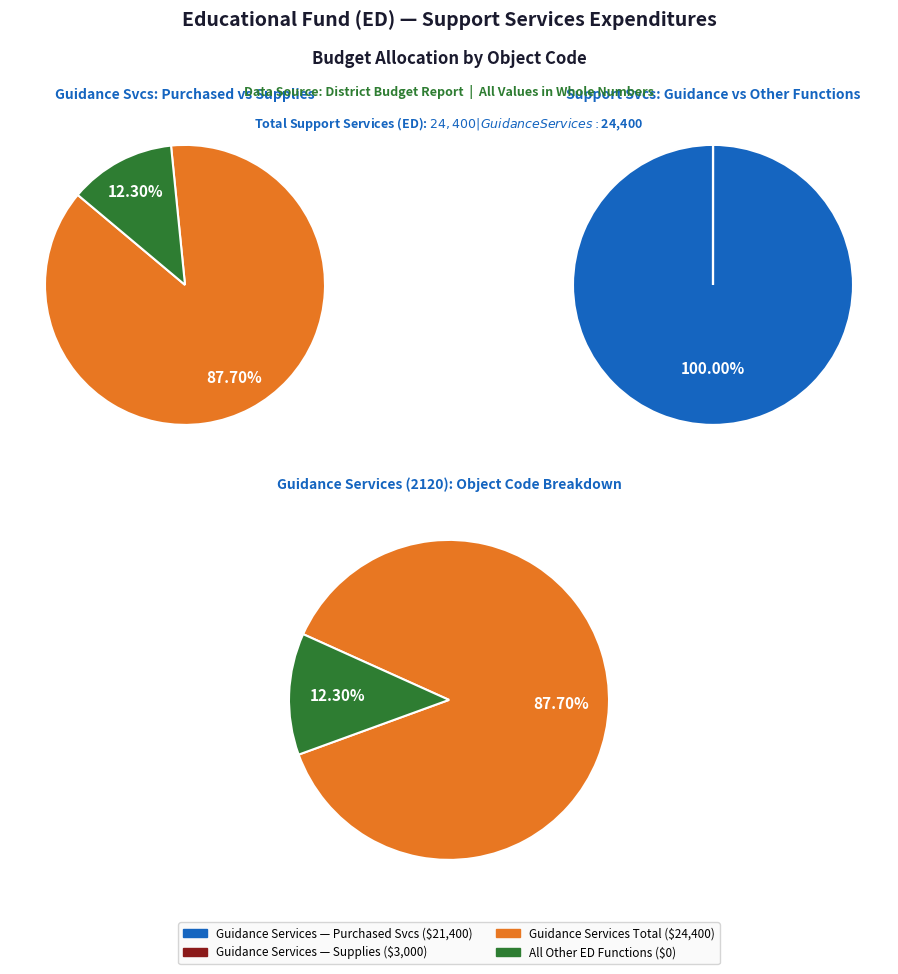

What is the largest slice in the pie chart?

Guidance Services (2120)